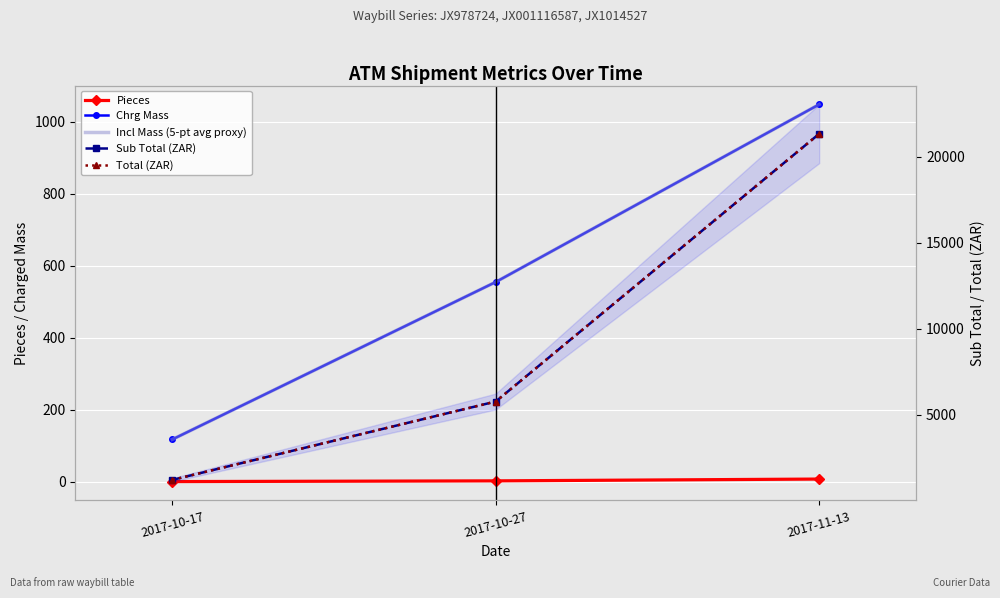

Is this an area chart (filled region under the line)?

No